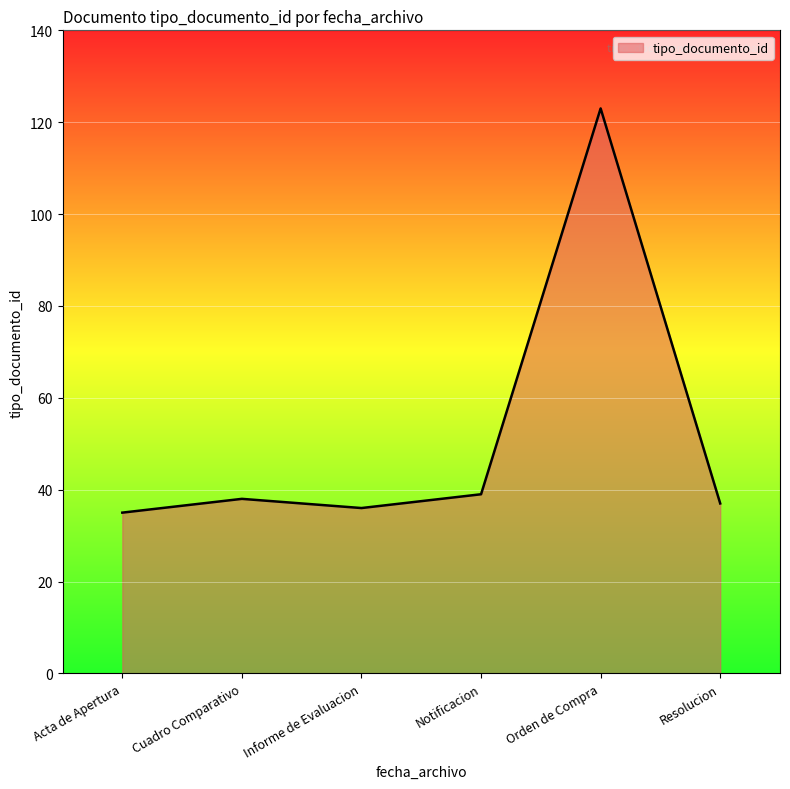

Where is the first local minimum?

Informe de Evaluacion